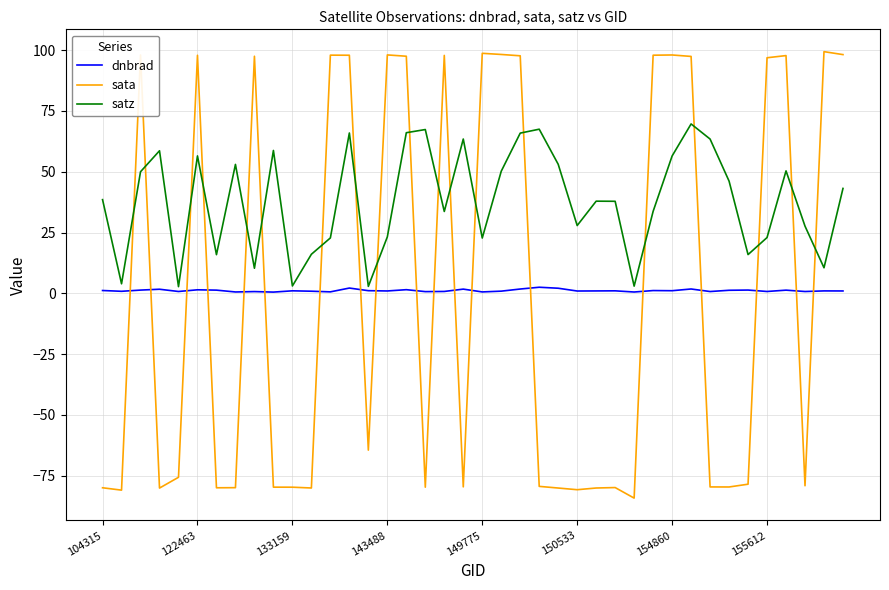

Which series has the widest spread of values?

sata